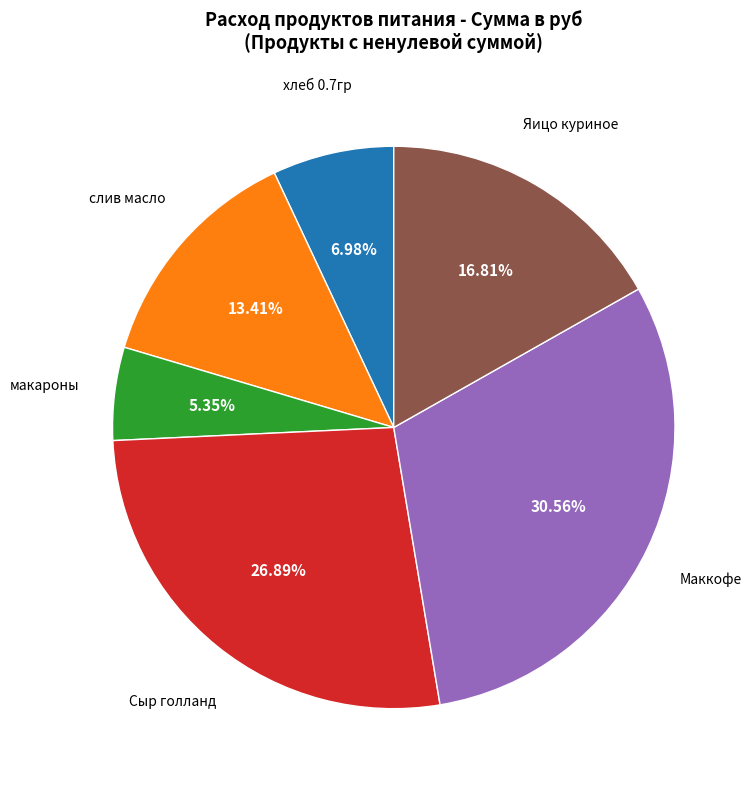

Does any single category account for the majority?

No